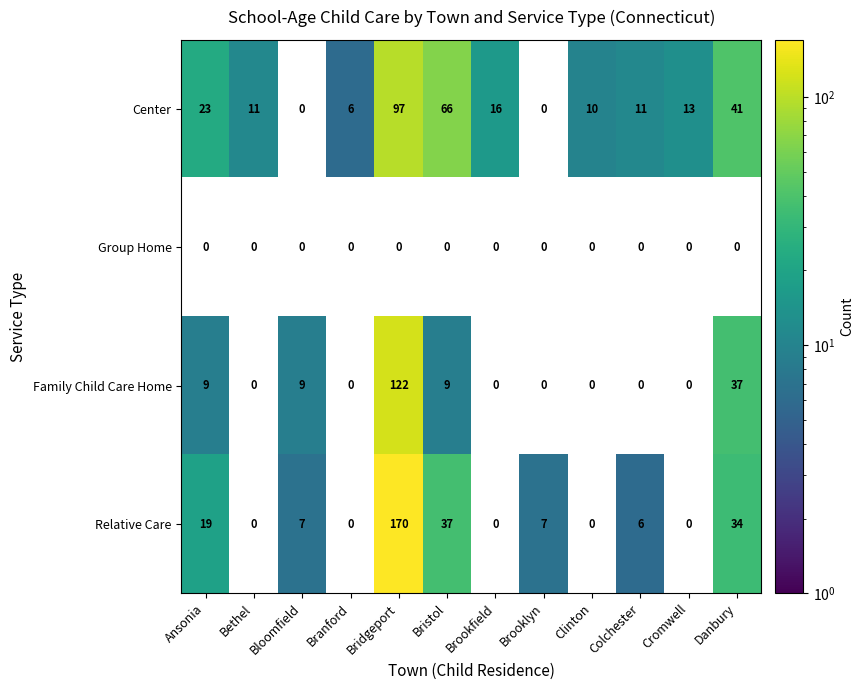

True or false: Center has a value of 16.4 at Bethel.

False